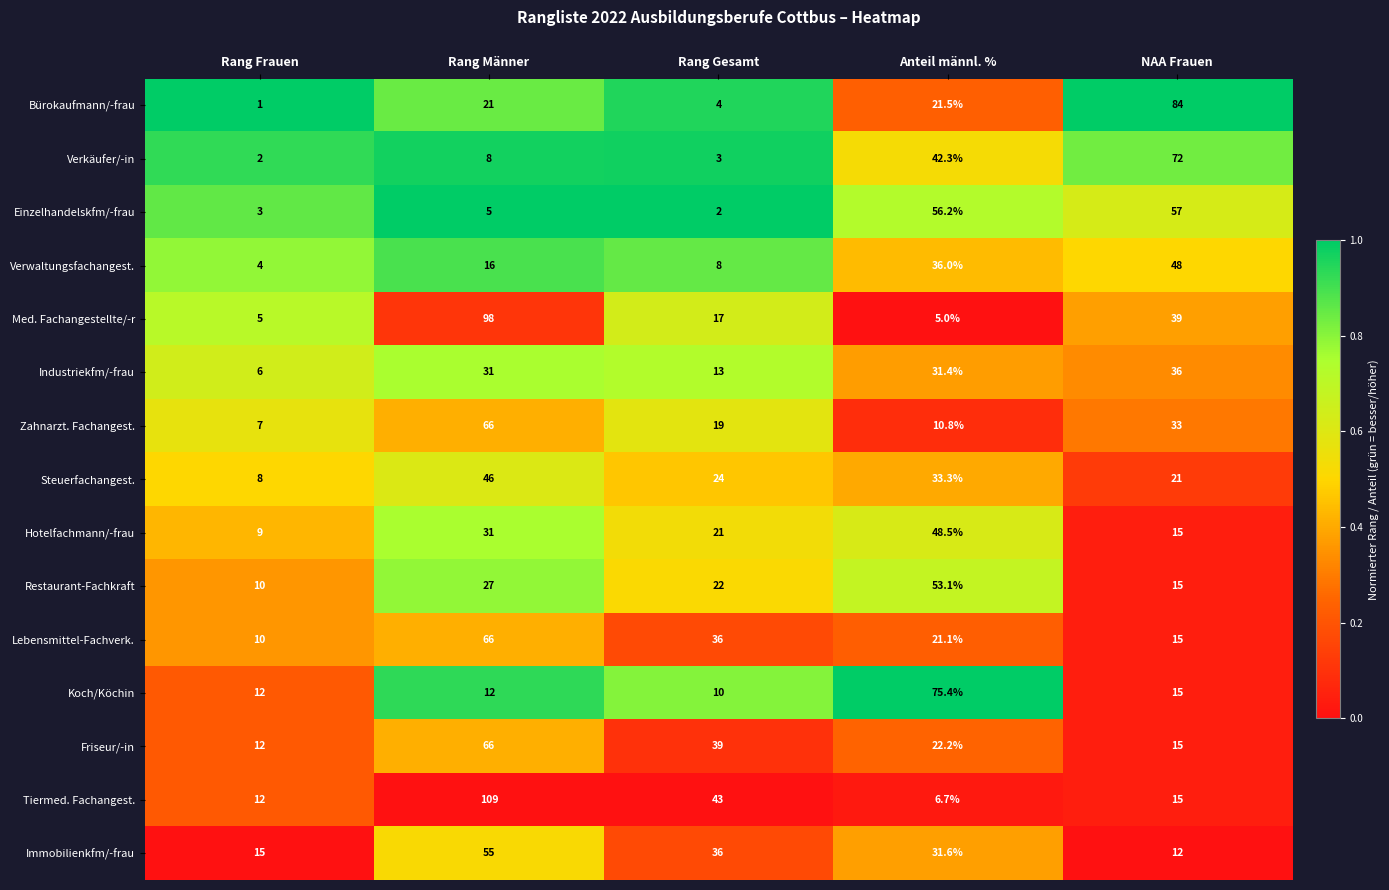

Is it true that Friseur/-in equals 26.0 at Rang Gesamt?

False